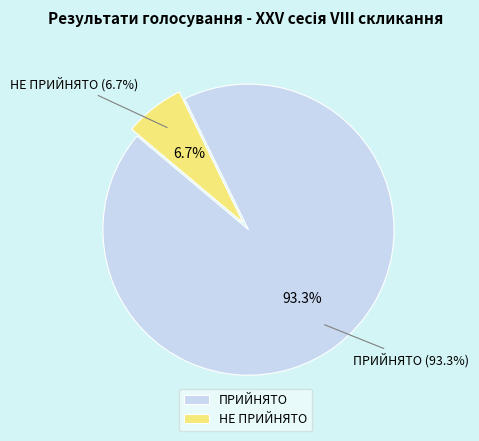

Count the number of slices in the pie.

2